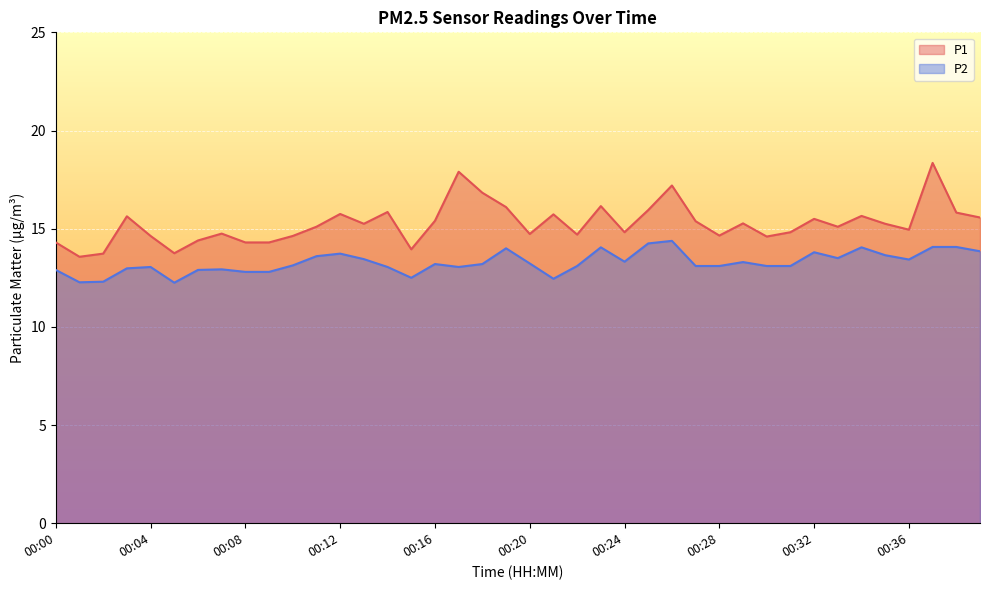

Rank the series at 00:18 from lowest to highest value.

P2, P1